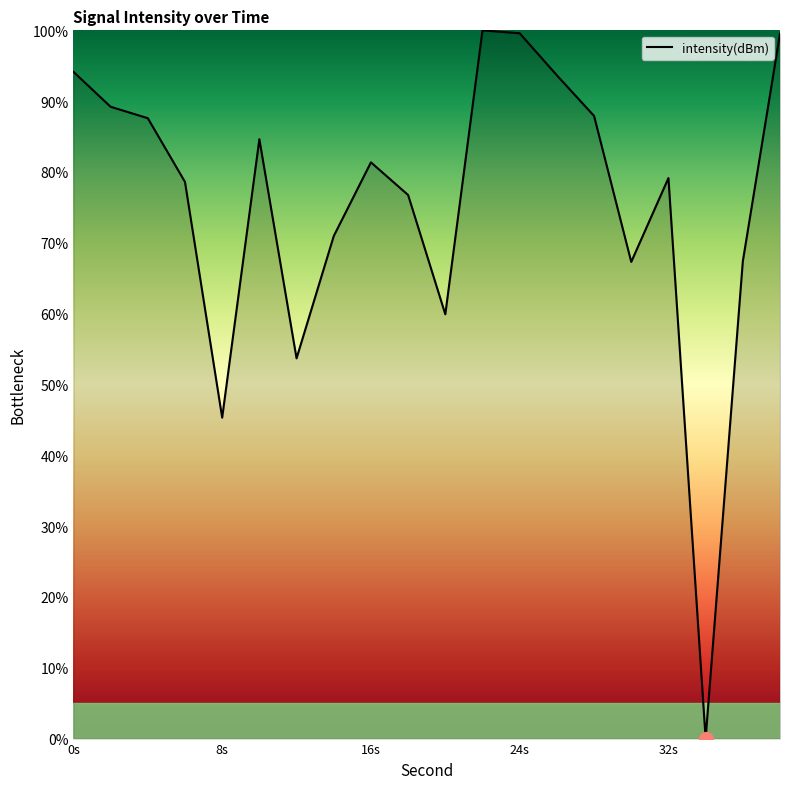

What is the difference between the maximum and minimum values?

100.0